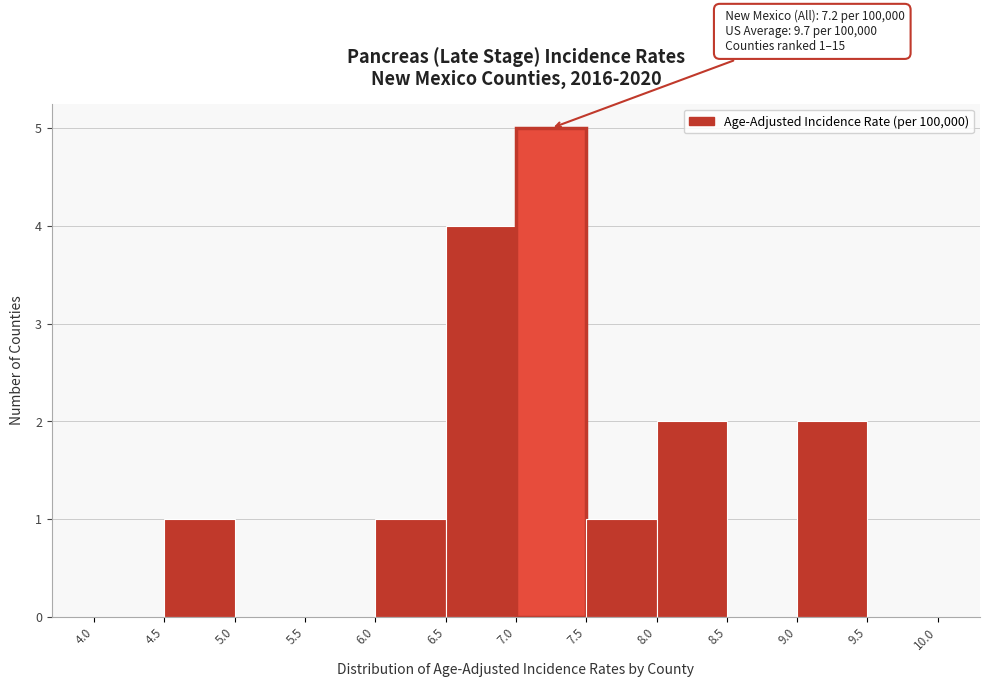

Which range on the x-axis has the tallest bar?

7.0 to 7.5